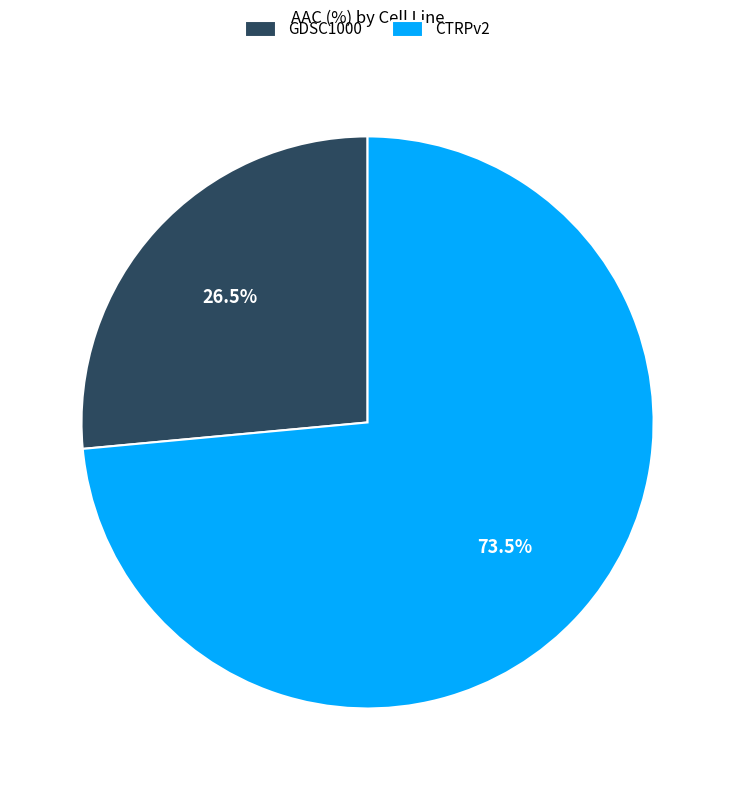

To the nearest percent, what is the average slice percentage?

50%